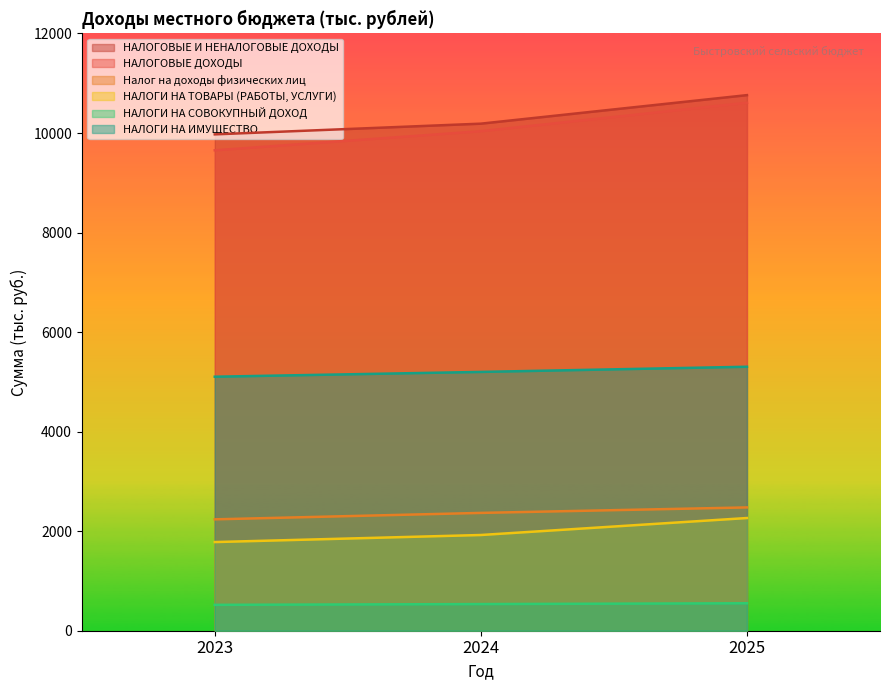

The НАЛОГОВЫЕ И НЕНАЛОГОВЫЕ ДОХОДЫ series shows 9973.3 at 2023. True or false?

True